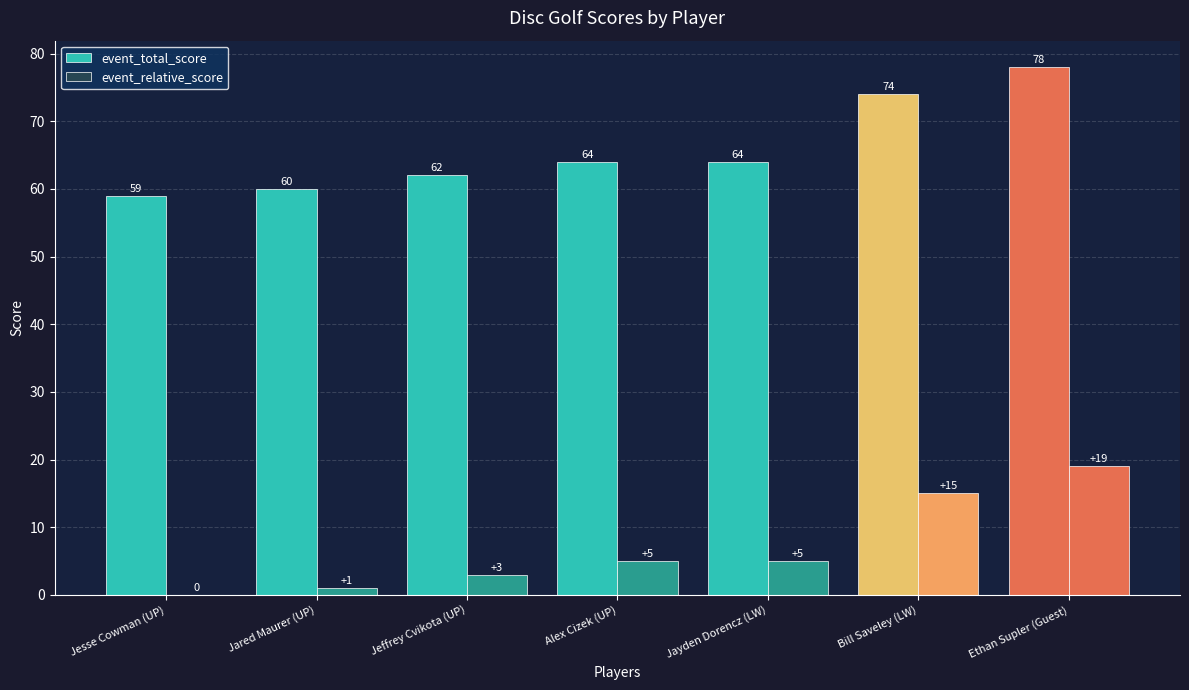

Between Ethan Supler (Guest) and Jeffrey Cvikota (UP), which is larger?

Ethan Supler (Guest)